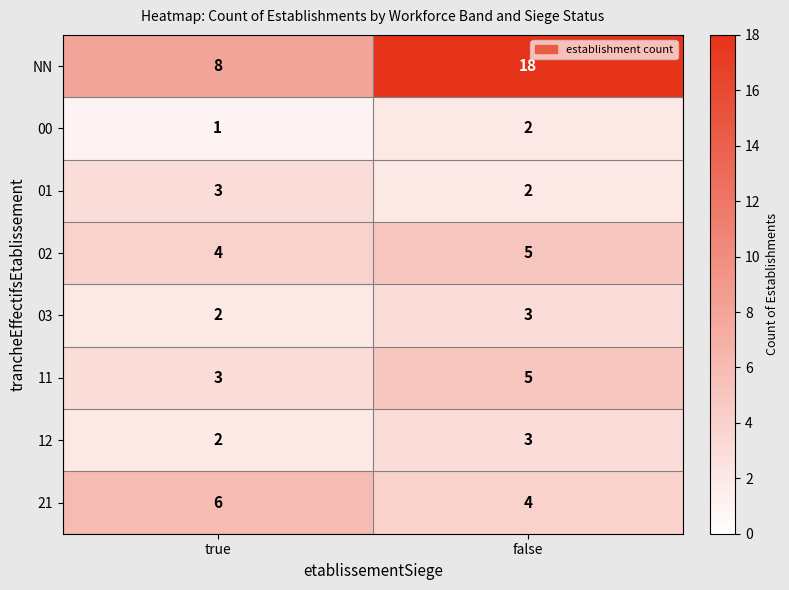

How many values in the 01 series are below 3?

1